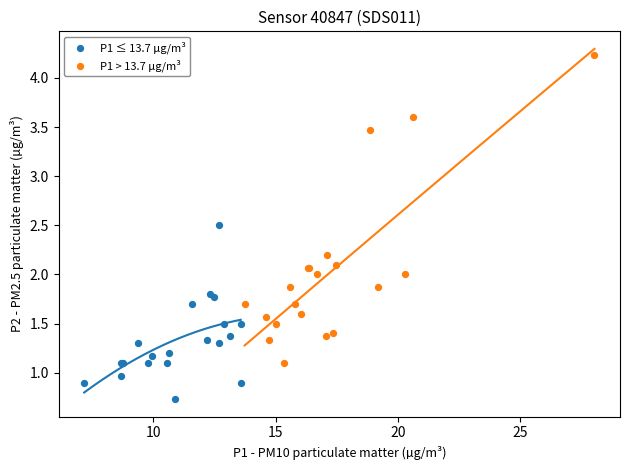

Which series has the widest spread of Y values?

P1 > 13.7 µg/m³